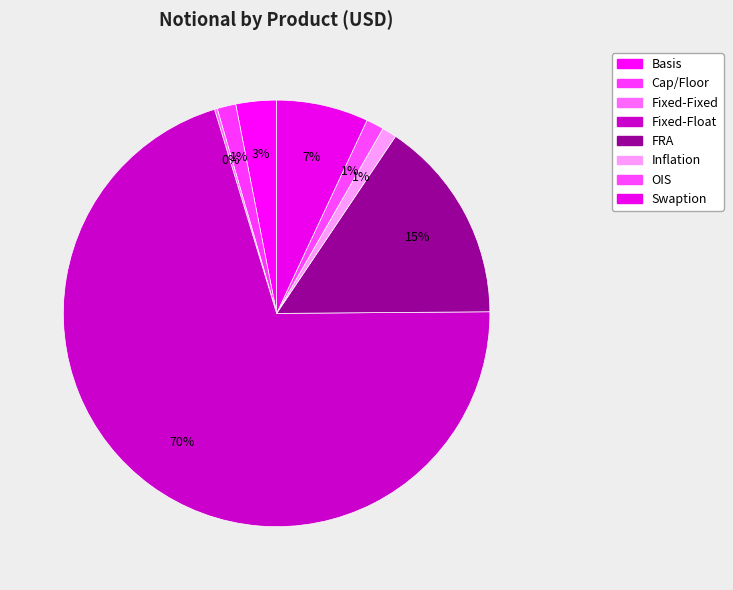

How many slices are in this pie chart?

8